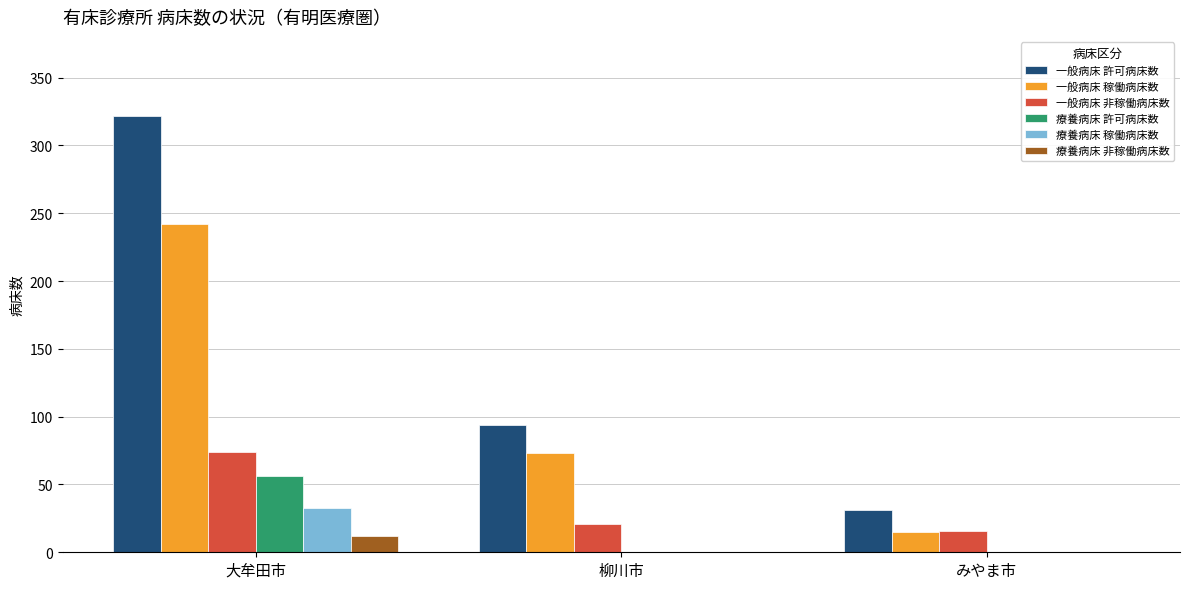

What is the sum of all 療養病床 許可病床数 values?

56